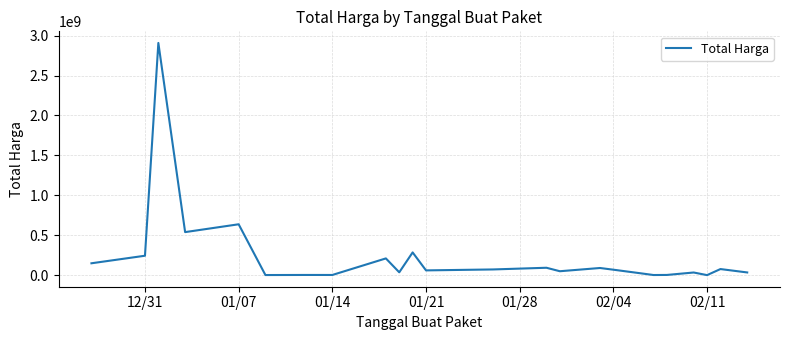

What is the greatest value displayed?

2908200000